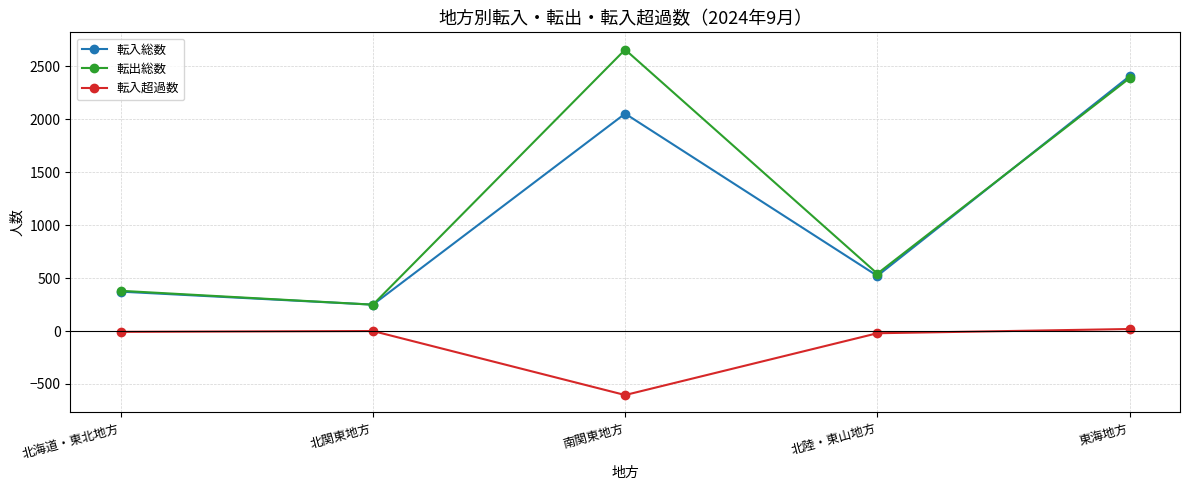

The value of 転出総数 at 北関東地方 is 411. True or false?

False